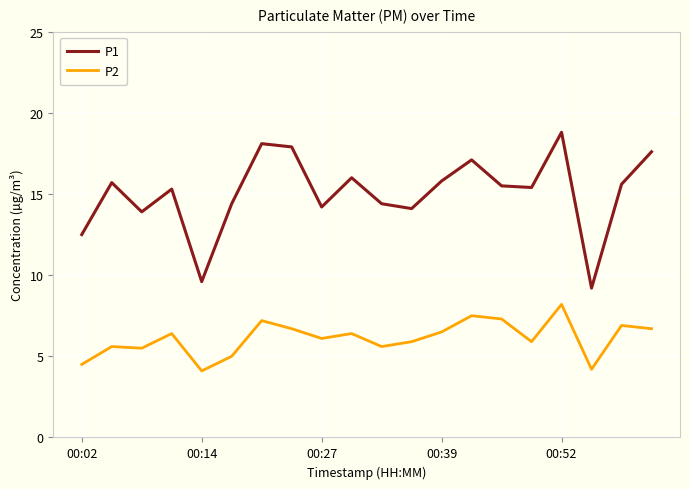

True or false: P2 and P1 intersect in this chart.

False